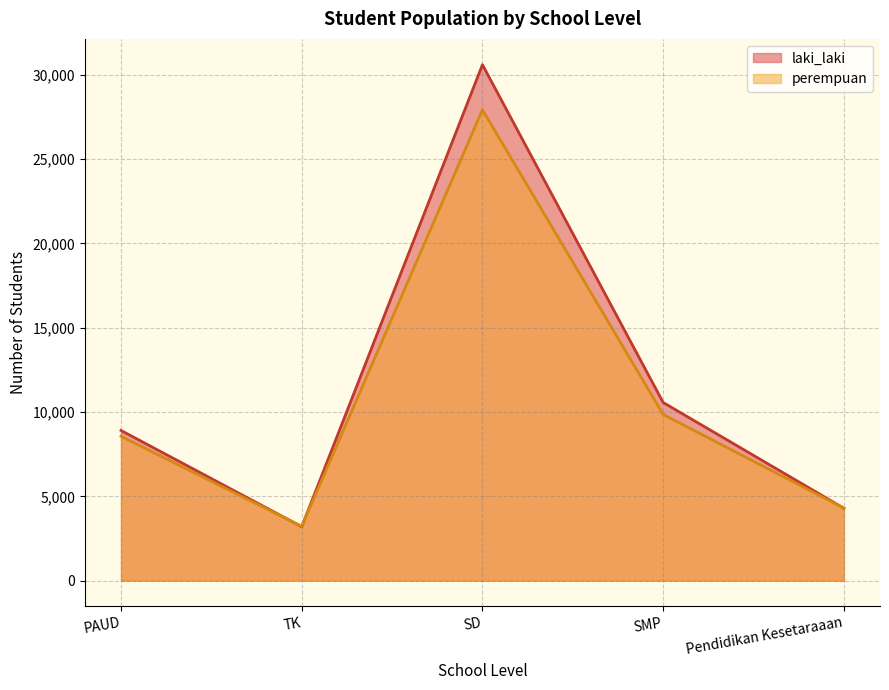

What is the approximate value of perempuan at Pendidikan Kesetaraaan, to the nearest 100?

4300